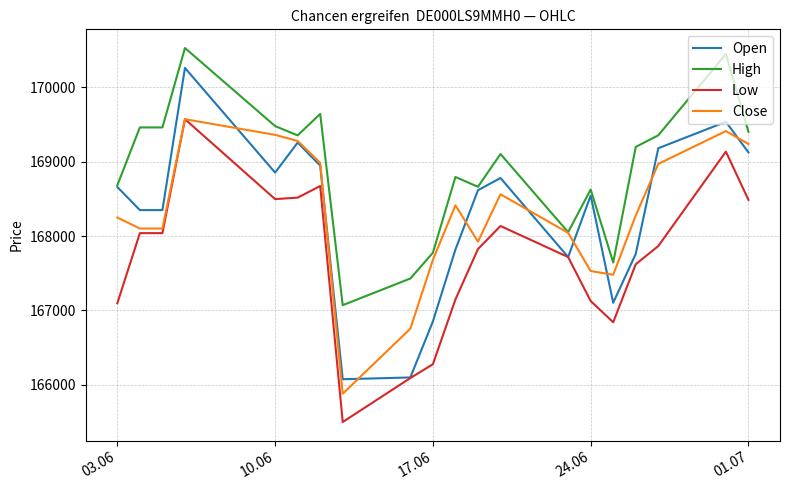

True or false: Open and Close cross at least once.

True